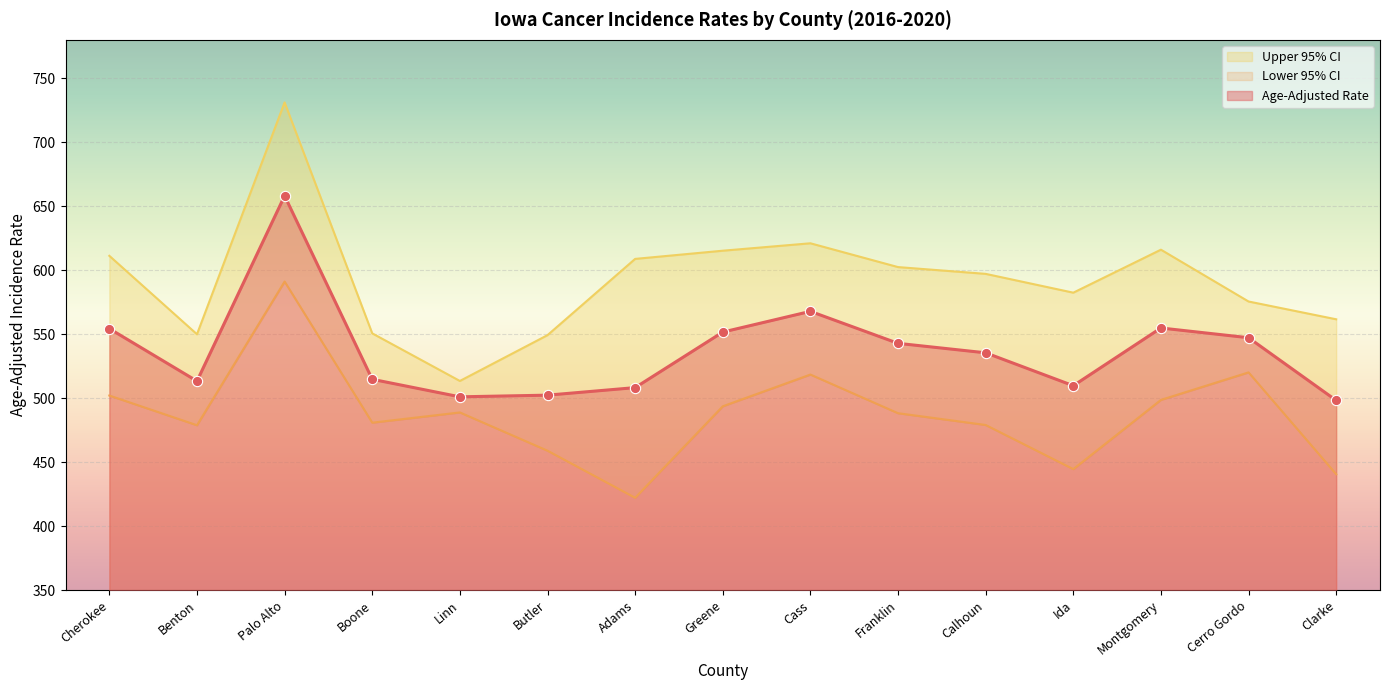

Which series has the largest total across all categories?

Upper 95% CI